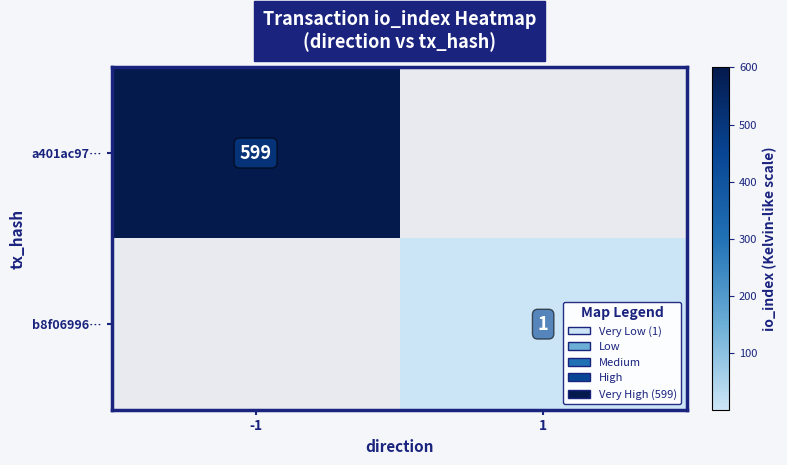

True or false: a401ac97… has a value of 398 at -1.

False